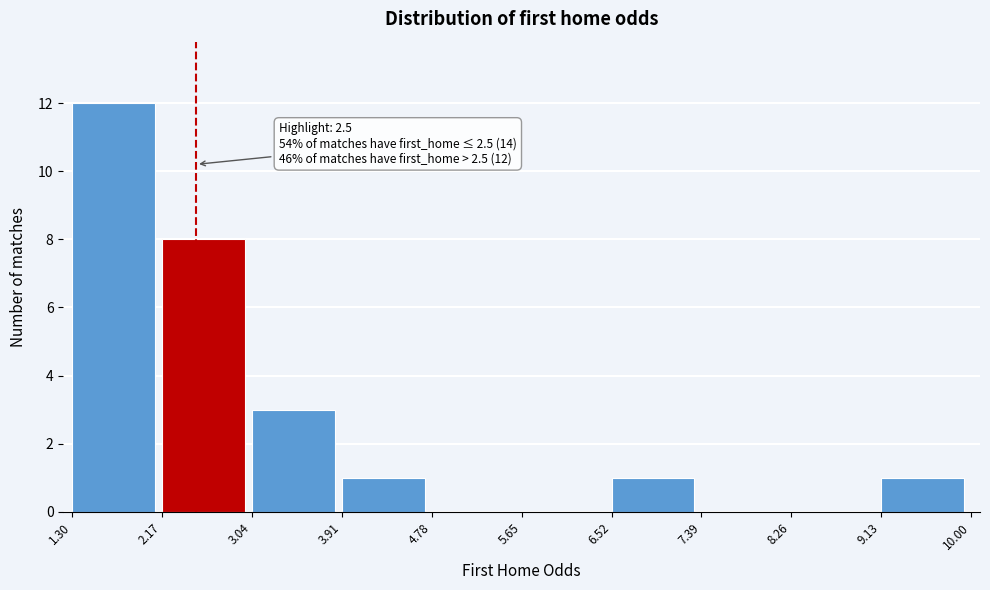

Which range on the x-axis has the tallest bar?

1.30 to 2.17